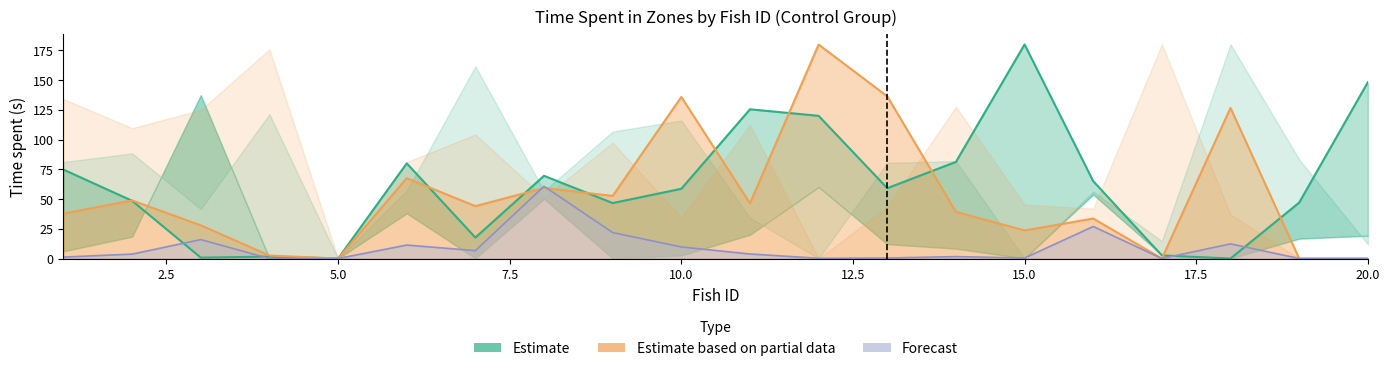

Does the chart have visible grid lines?

No